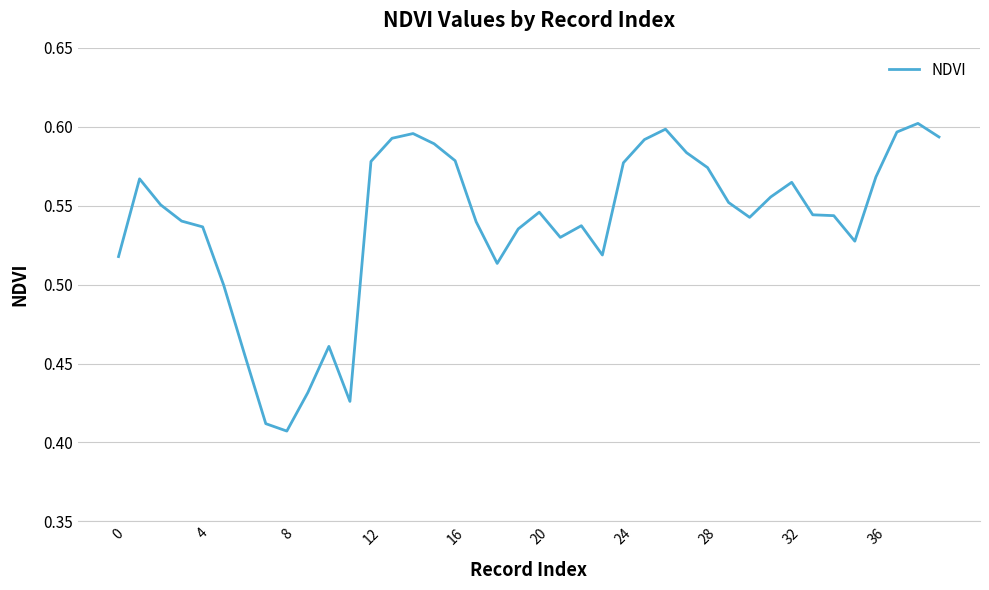

What is the value of the 39th point from the left?

0.6